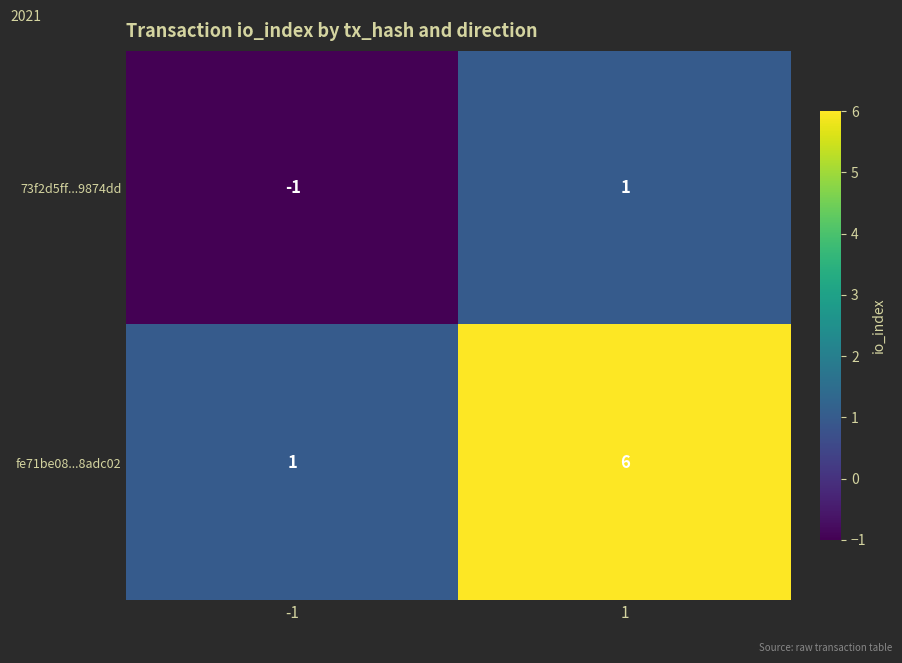

Which series has the largest range (max minus min)?

fe71be08...8adc02